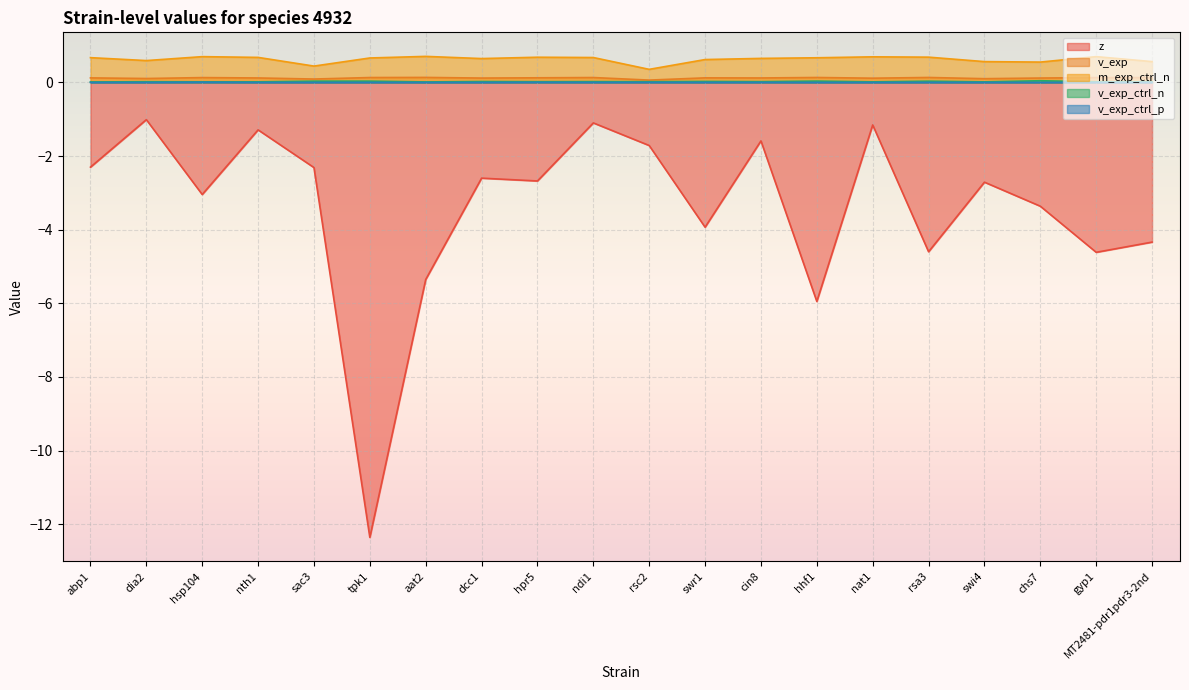

Reading right to left, what are all the values shown in this chart?

z: -4.3	-4.6	-3.4	-2.7	-4.6	-1.2	-5.9	-1.6	-3.9	-1.7	-1.1	-2.7	-2.6	-5.4	-12.4	-2.3	-1.3	-3.0	-1.0	-2.3
v_exp: 0.1	0.1	0.1	0.1	0.1	0.1	0.1	0.1	0.1	0.1	0.1	0.1	0.1	0.1	0.1	0.1	0.1	0.1	0.1	0.1
m_exp_ctrl_n: 0.6	0.7	0.6	0.6	0.7	0.7	0.7	0.7	0.6	0.4	0.7	0.7	0.6	0.7	0.7	0.4	0.7	0.7	0.6	0.7
v_exp_ctrl_n: 0.0	0.0	0.0	0.0	0.0	0.0	0.0	0.0	0.0	0.0	0.0	0.0	0.0	0.0	0.0	0.0	0.0	0.0	0.0	0.0
v_exp_ctrl_p: 0.0	0.0	0.0	0.0	0.0	0.0	0.0	0.0	0.0	0.0	0.0	0.0	0.0	0.0	0.0	0.0	0.0	0.0	0.0	0.0